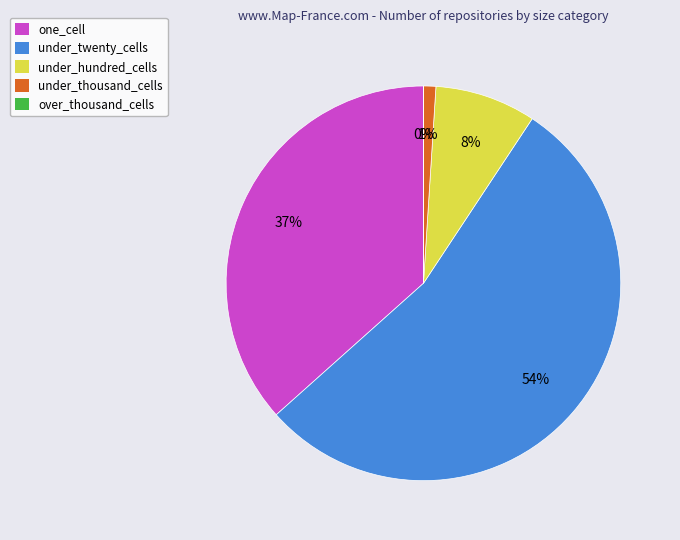

Approximately how many times larger is the value at under_twenty_cells compared to one_cell?

1.5